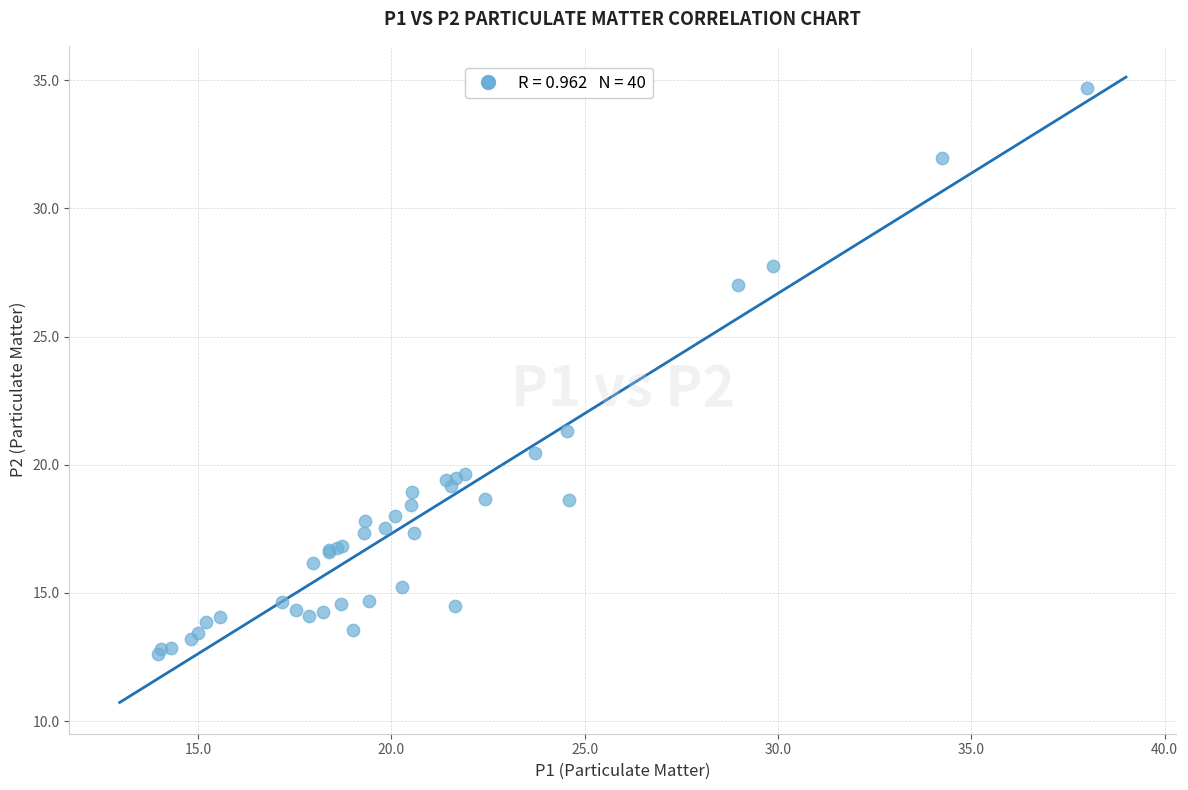

What Y value in the scatter plot is closest to 23?

21.3